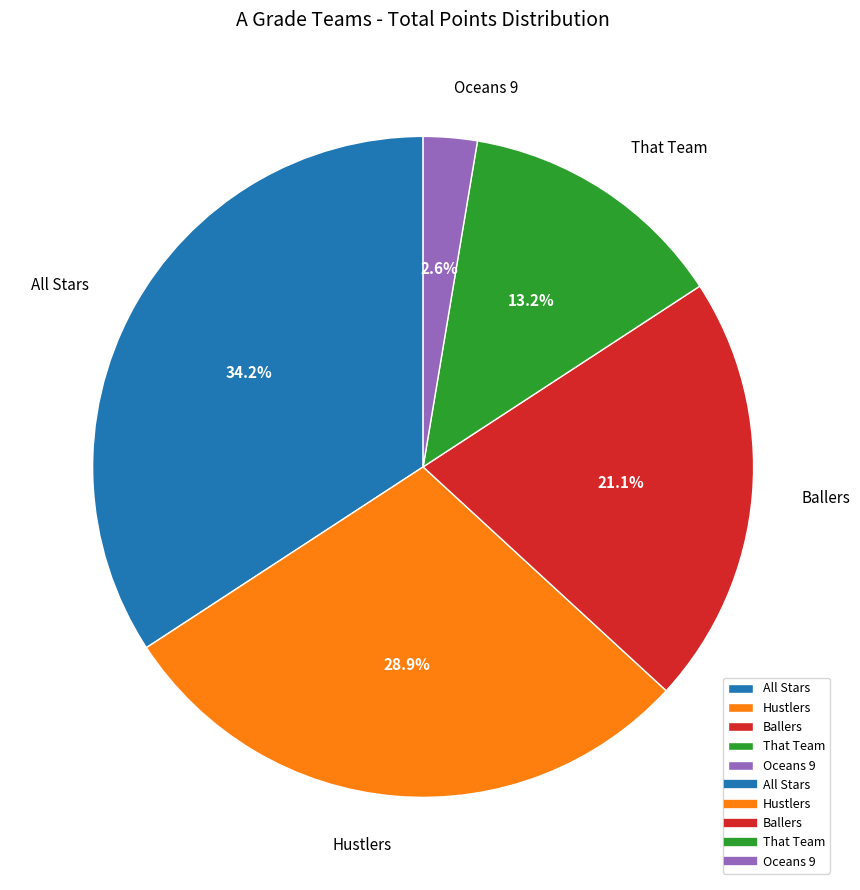

The Ballers slice represents 21% of the pie. True or false?

True